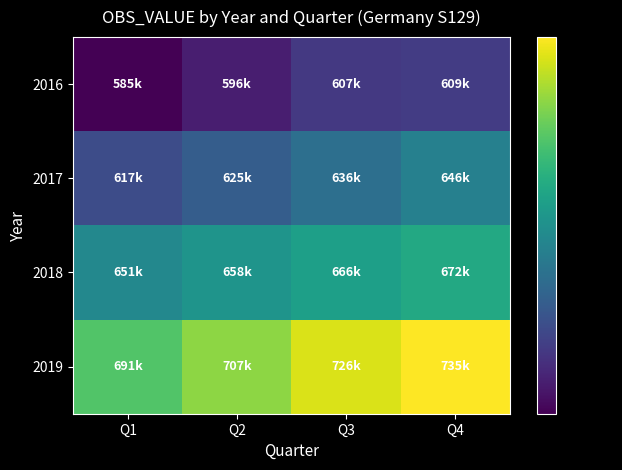

What is the total value across all series at Q1?

2544894